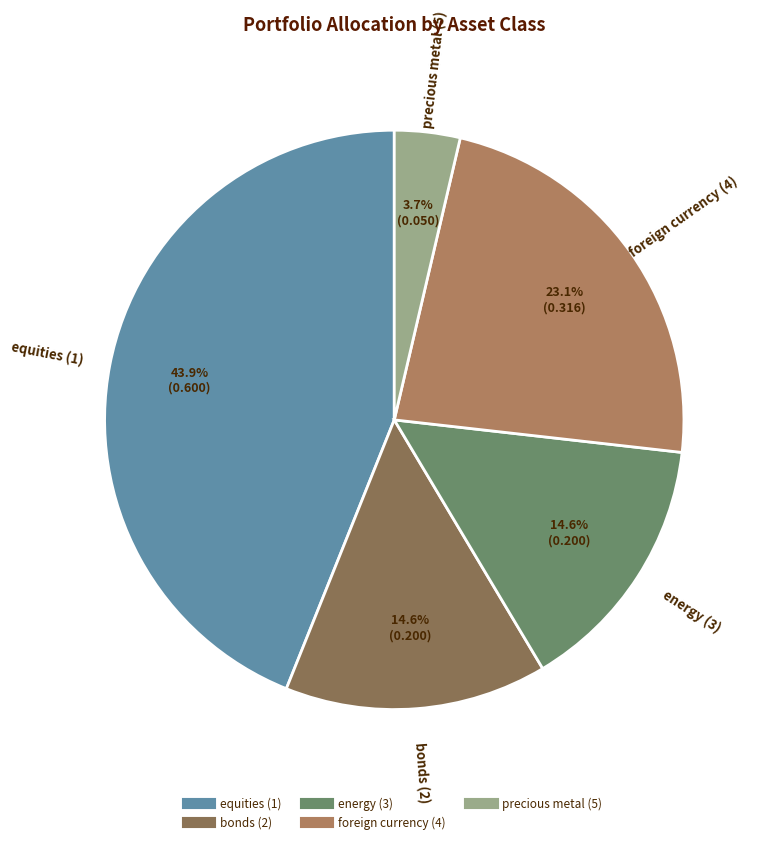

To the nearest percent, what is the average slice percentage?

20%